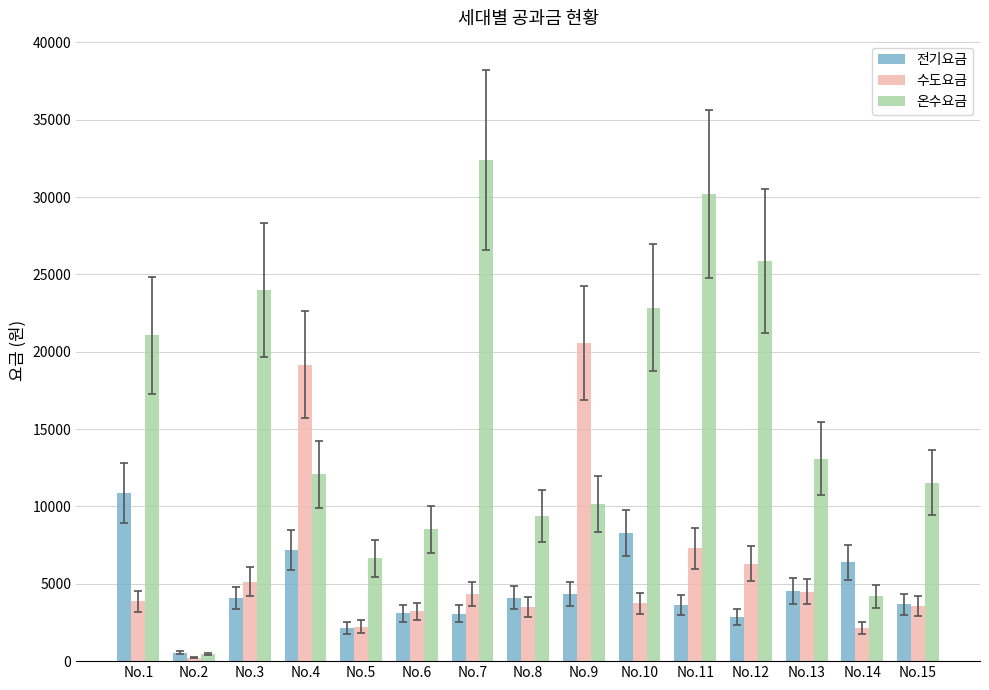

Which series changed the most between No.1 and No.4?

수도요금